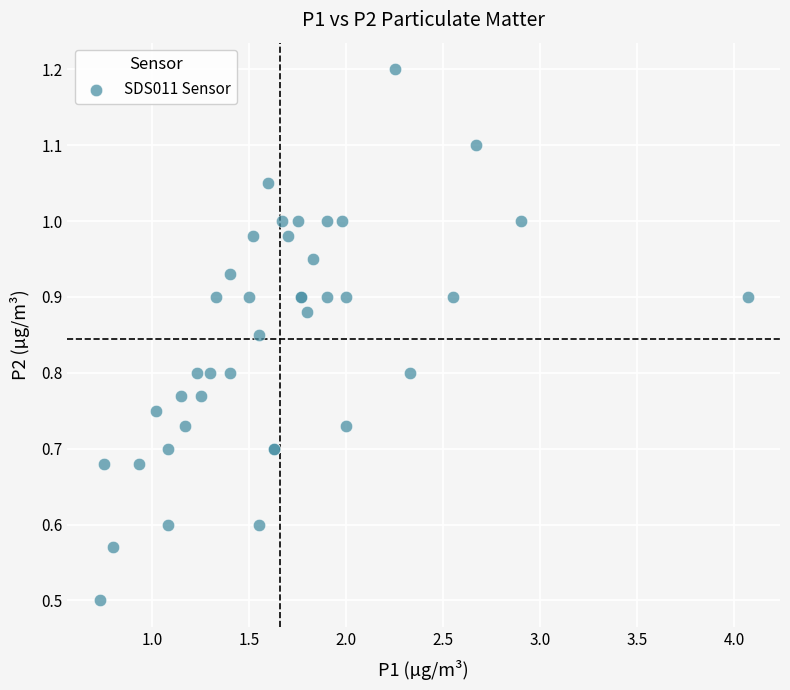

What Y value in the scatter plot is closest to 0?

0.5